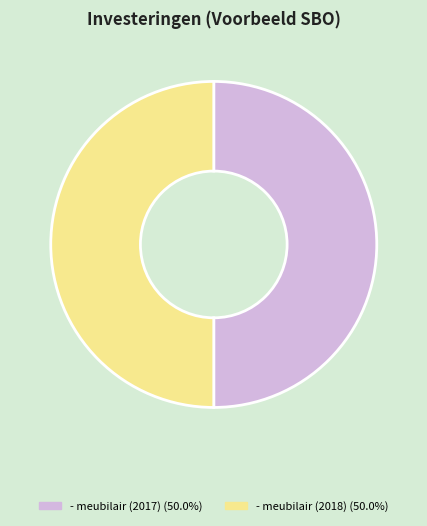

Do - meubilair (2018) (50.0%) and - meubilair (2017) (50.0%) together represent more than half of the pie?

Yes